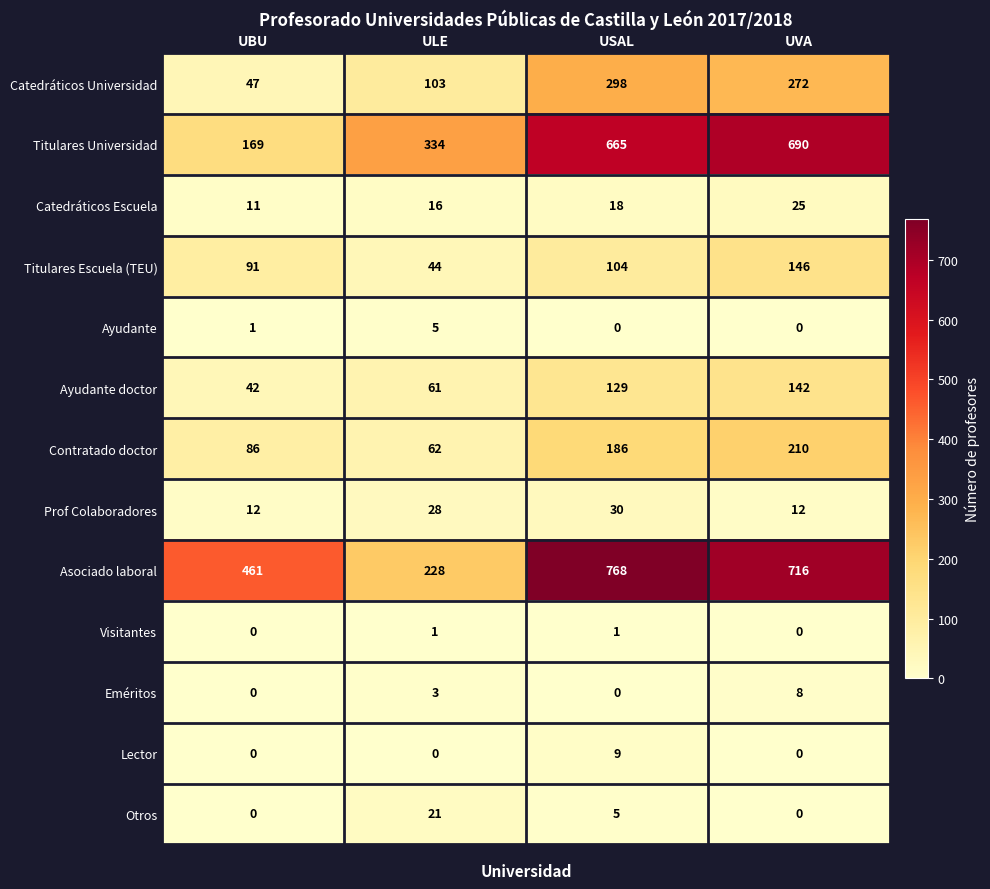

What is the difference between the maximum and minimum values in the Otros series?

21